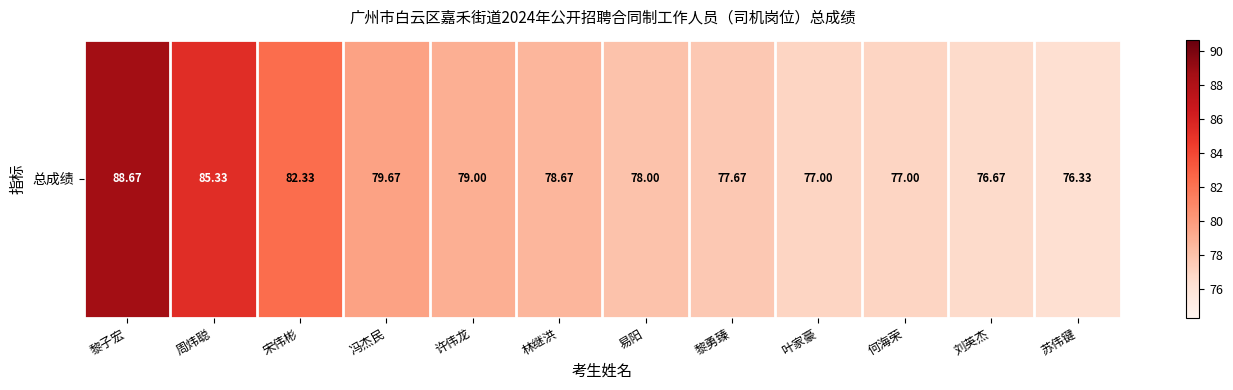

Rank the categories by value from highest to lowest.

黎子宏, 周炜聪, 宋伟彬, 冯杰民, 许伟龙, 林继洪, 易阳, 黎勇臻, 叶家豪, 何海荣, 刘英杰, 苏伟键